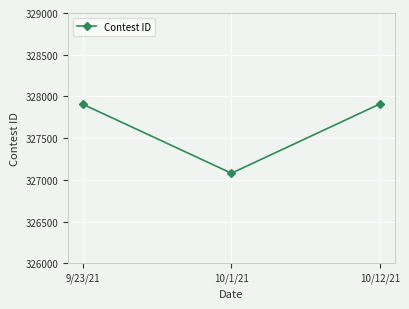

True or false: the data shows 327079 at 10/1/21.

True